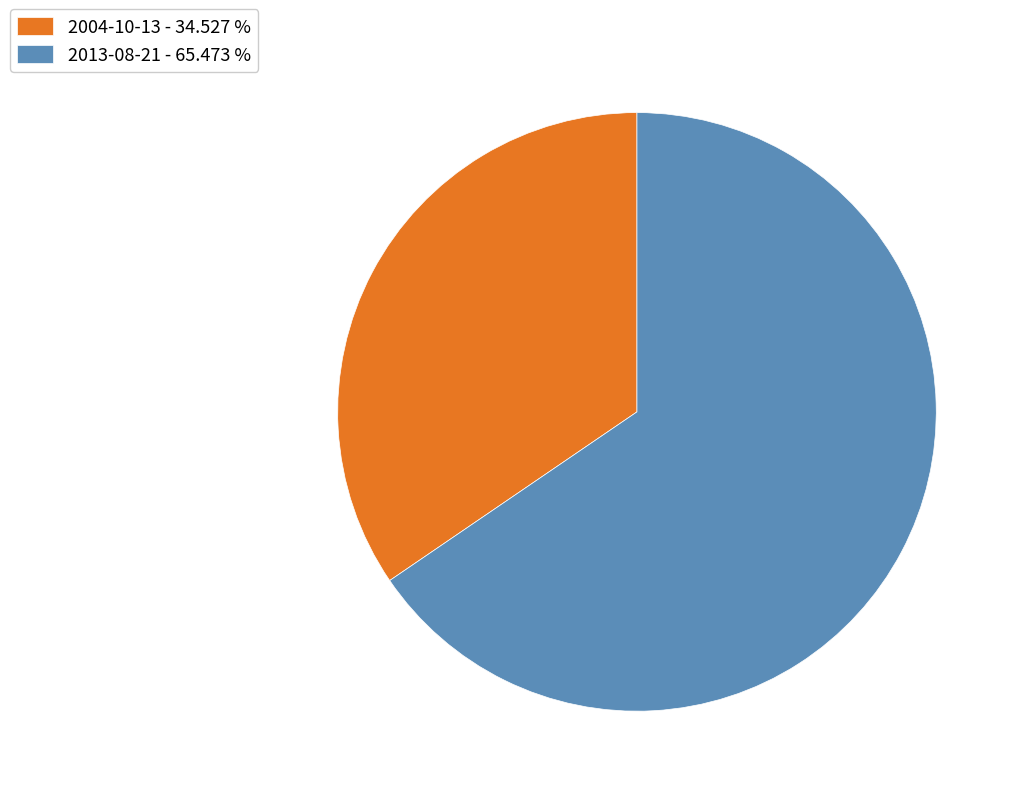

What is the ratio of the value at 2004-10-13 - 34.527 % to the value at 2013-08-21 - 65.473 %?

0.5